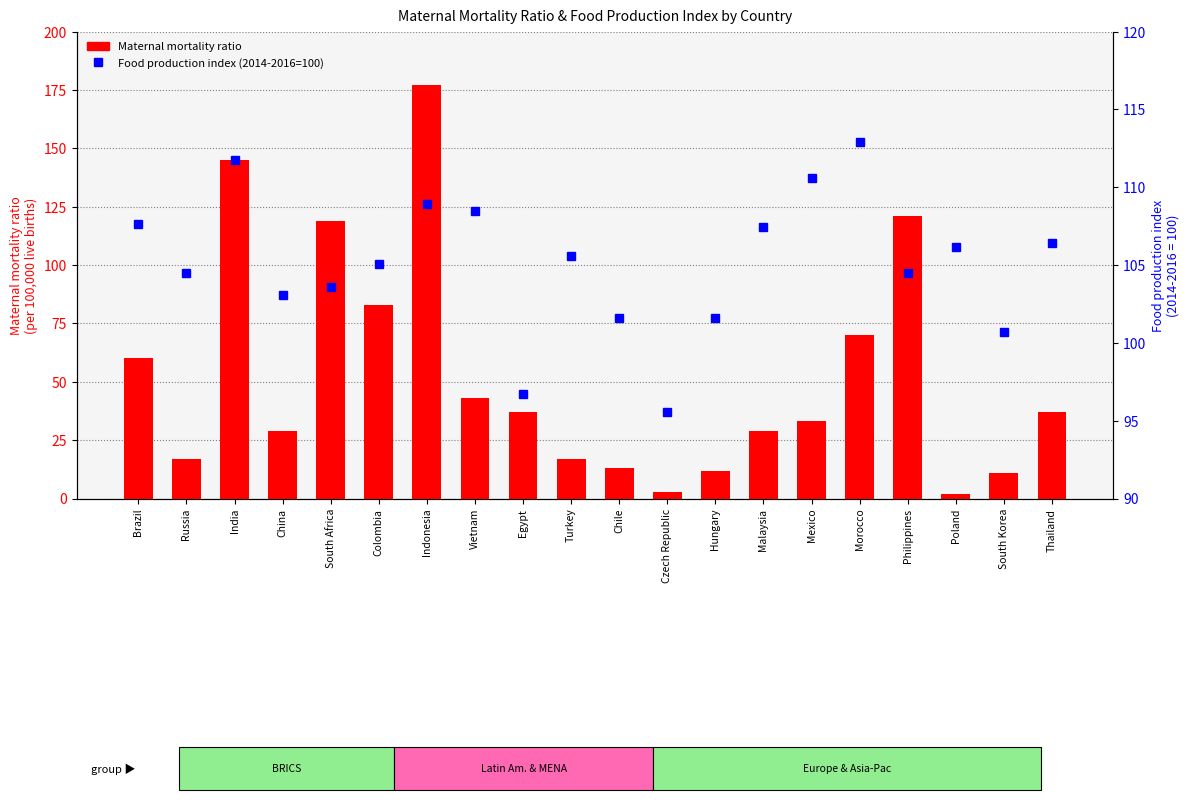

At which label does Maternal mortality ratio first exceed 37?

Brazil